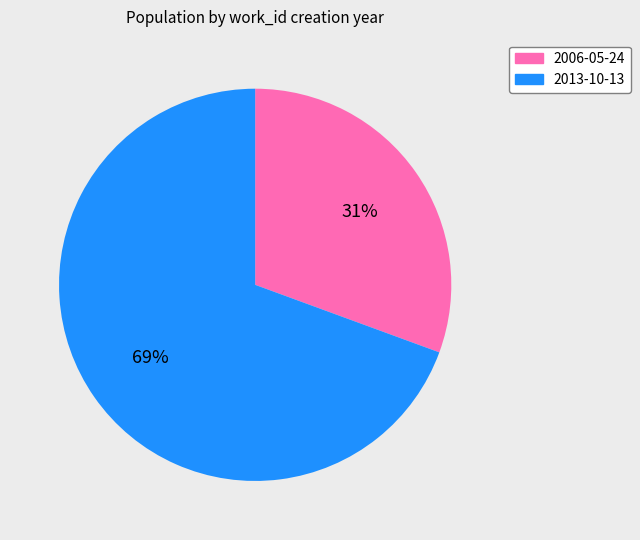

To the nearest percent, what portion does 2013-10-13 represent?

69%